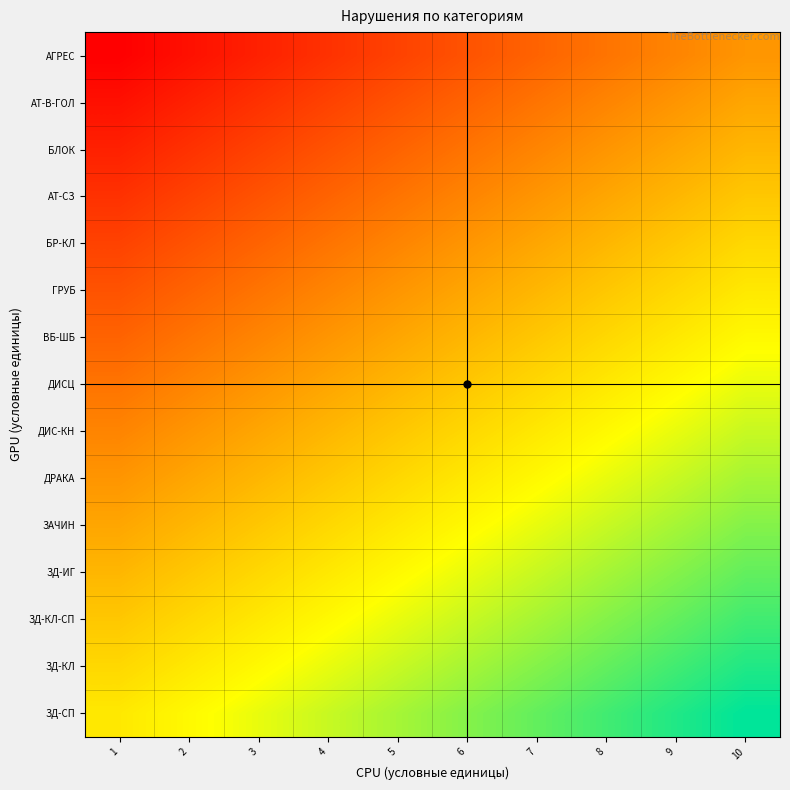

Rank the series by their maximum value, from highest to lowest.

ЗД-СП, ЗД-КЛ, ЗД-КЛ-СП, ЗД-ИГ, ЗАЧИН, ДРАКА, ДИС-КН, ДИСЦ, ВБ-ШБ, ГРУБ, БР-КЛ, АТ-СЗ, БЛОК, АТ-В-ГОЛ, АГРЕС